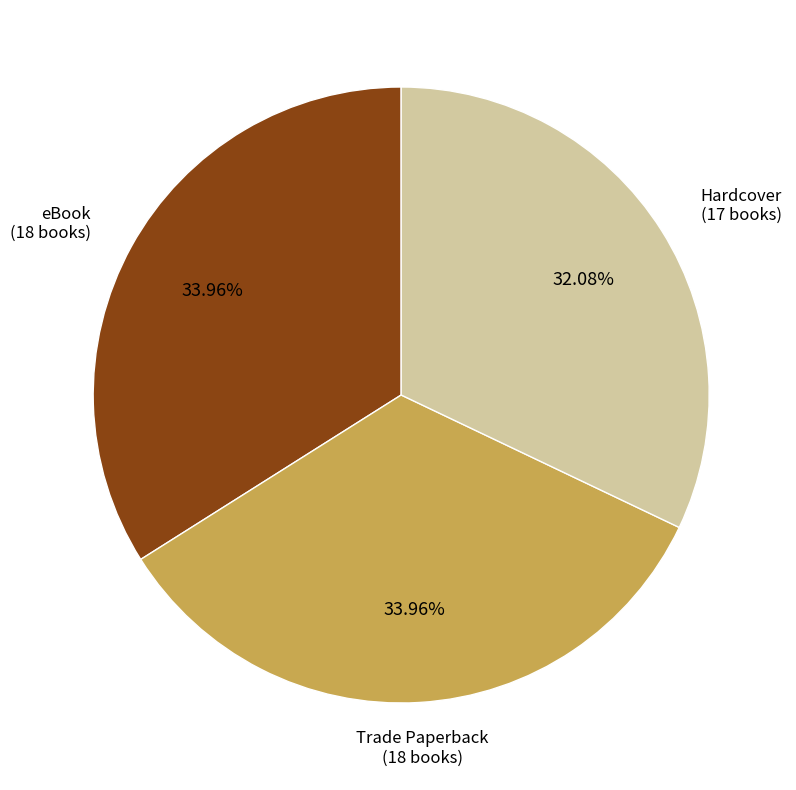

Does any single category account for the majority?

No